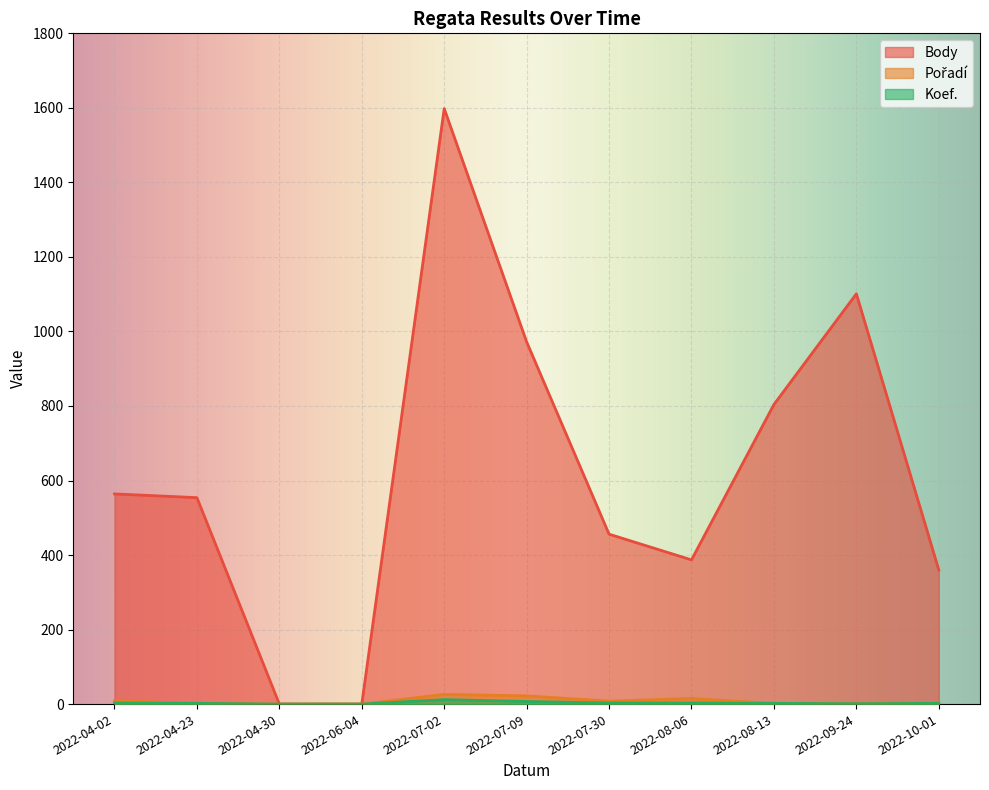

Where is Pořadí nearest to the value 13?

2022-08-06